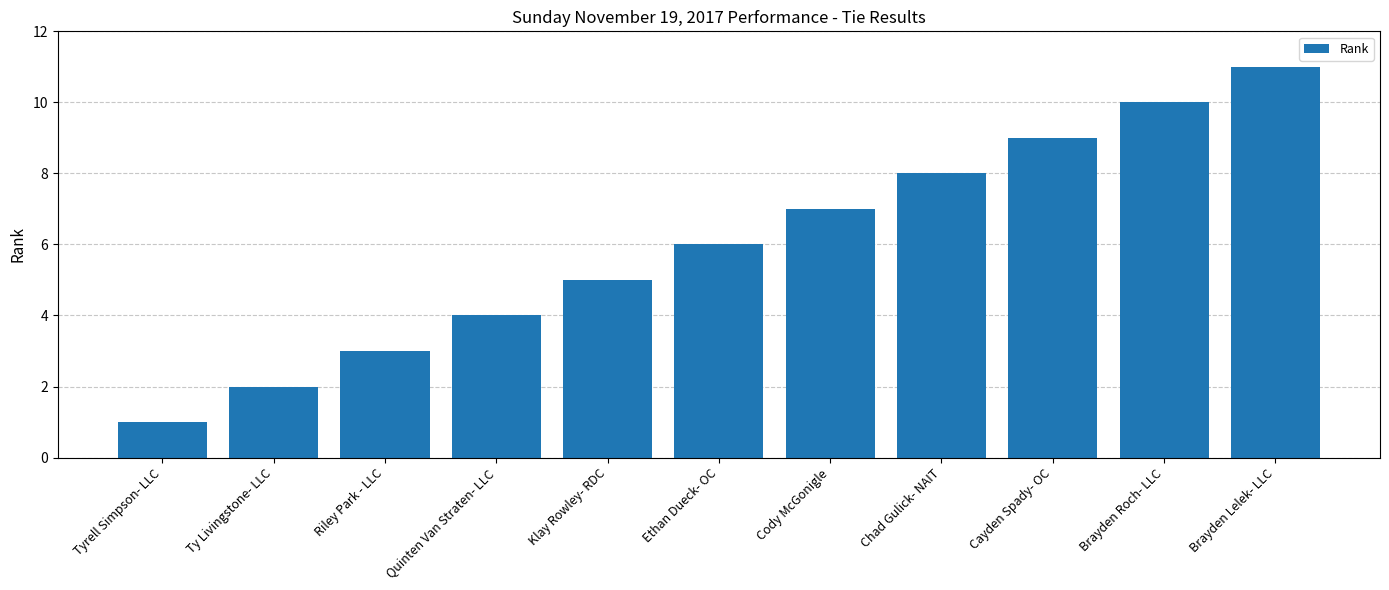

How many values are below 6?

5